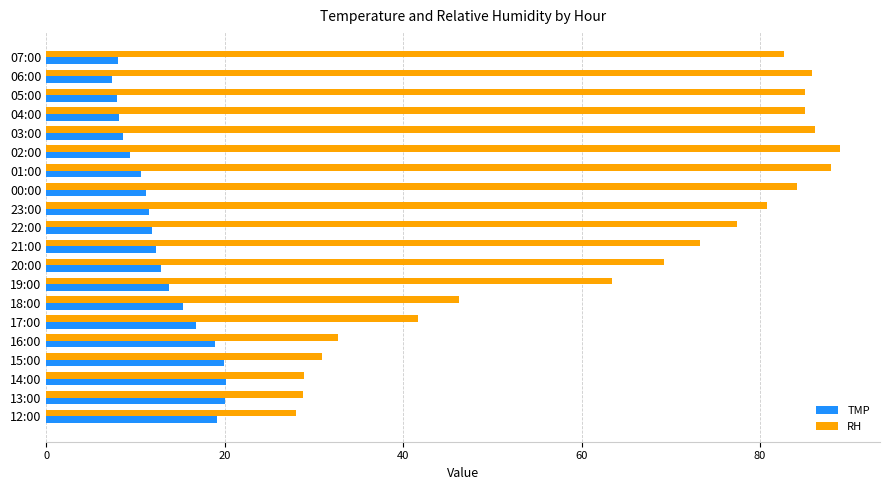

What is the difference between the maximum and minimum values in the TMP series?

12.7